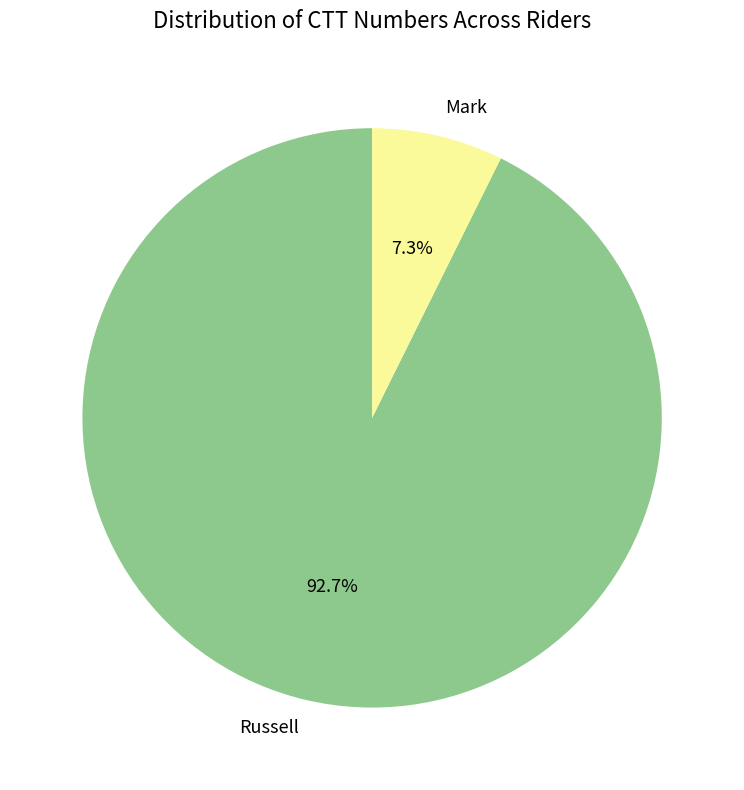

What is the smallest slice in the pie chart?

Mark